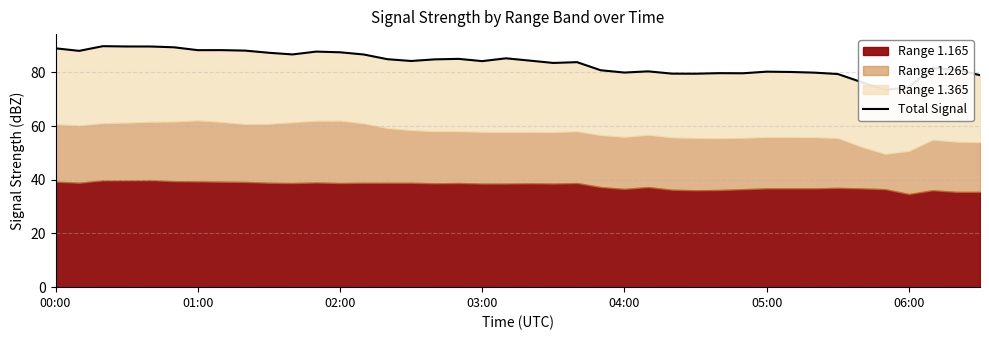

Is it true that the value at 02:00 is 21.9?

False